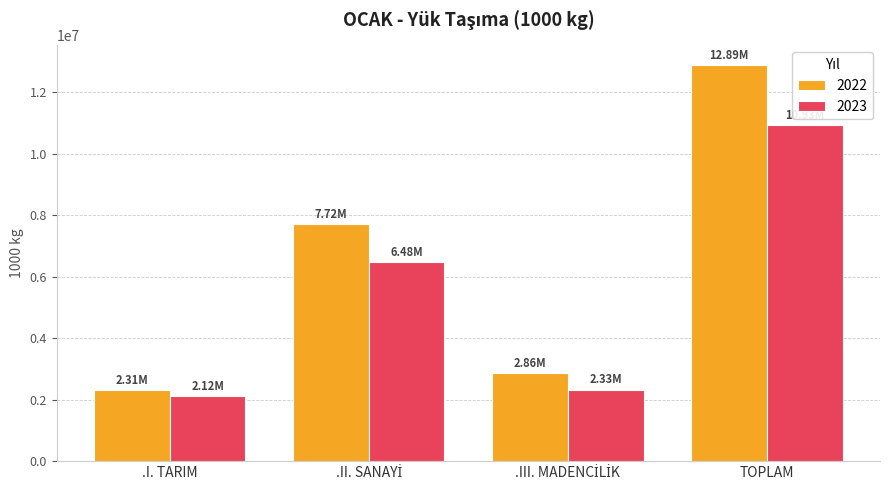

Which series has the largest range (max minus min)?

2022